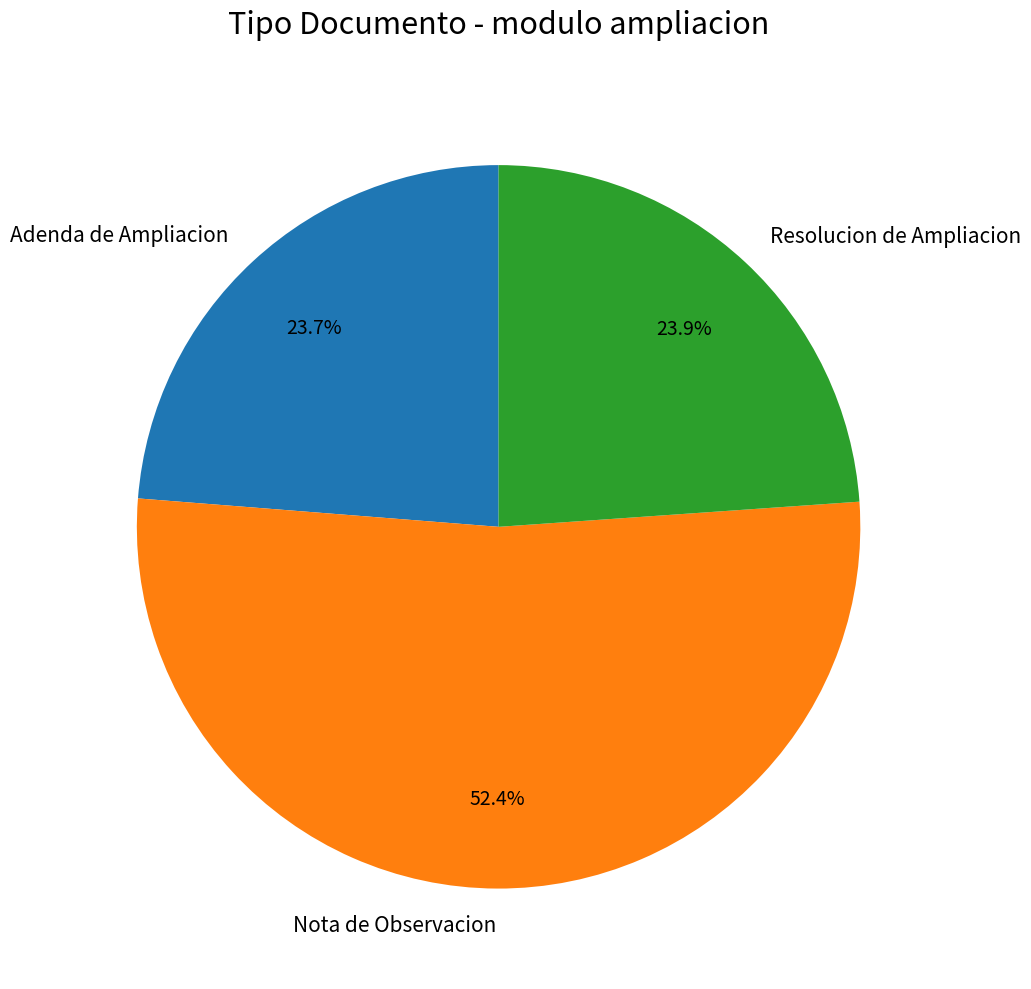

Between Nota de Observacion and Adenda de Ampliacion, which is larger?

Nota de Observacion